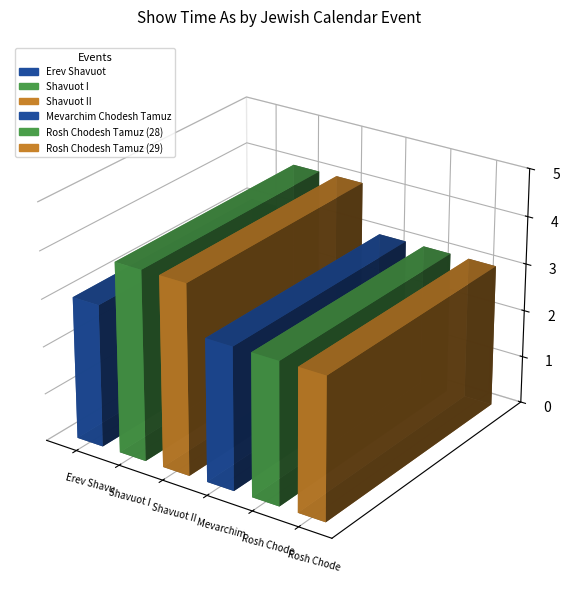

Reading left to right, extract all data points from this chart.

Erev Shavuot=3	Shavuot I=4	Shavuot II=4	Mevarchim Chodesh Tamuz=3	Rosh Chodesh Tamuz (28)=3	Rosh Chodesh Tamuz (29)=3